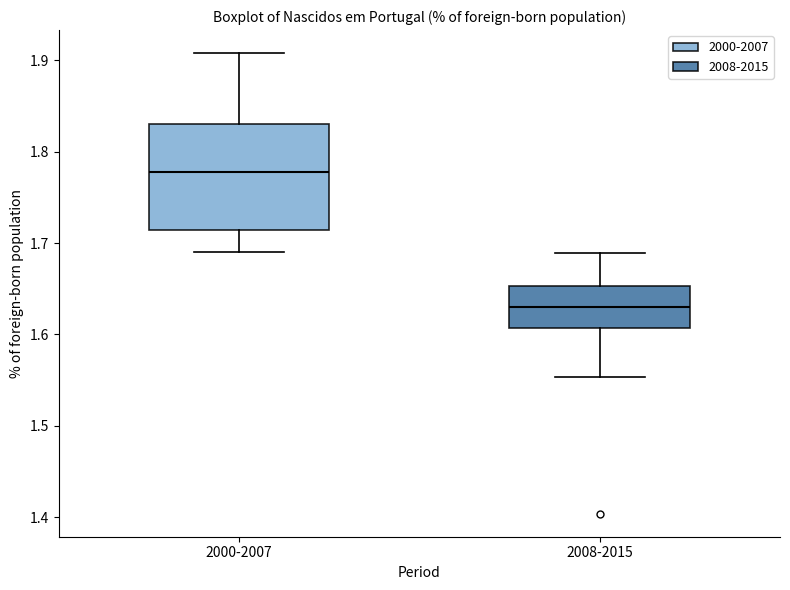

Reading left to right, transcribe this box plot: for each box, give where its median line is, the range the box spans, and where its two whiskers end, as read against the y-axis. The values are not printed on the chart, so give them approximately, as read against the axis.

2000-2007: median 1.78, box 1.71 to 1.83, whiskers 1.69 to 1.91
2008-2015: median 1.63, box 1.61 to 1.65, whiskers 1.55 to 1.69